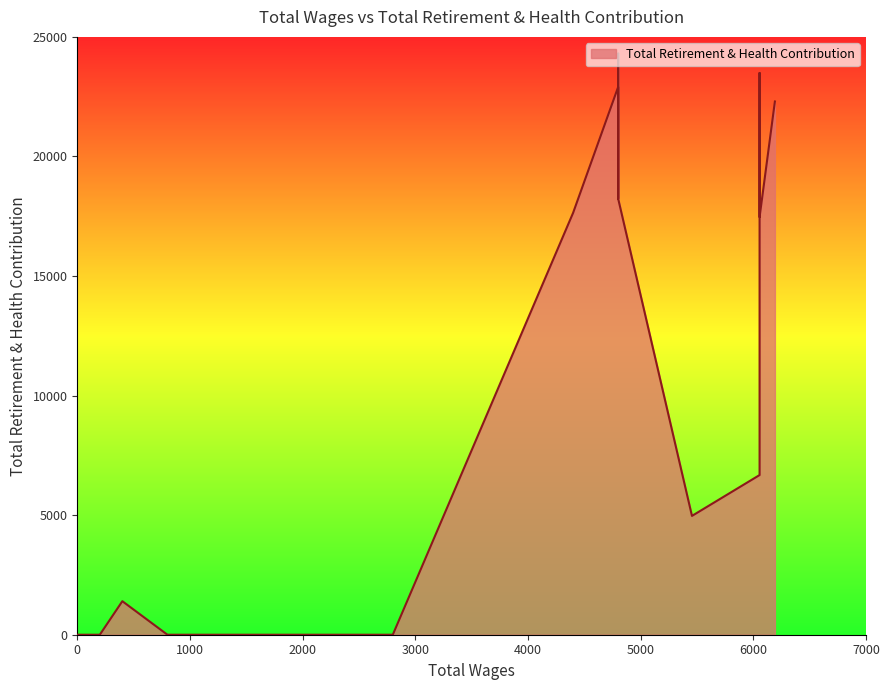

The value at 12 is 13564. True or false?

False